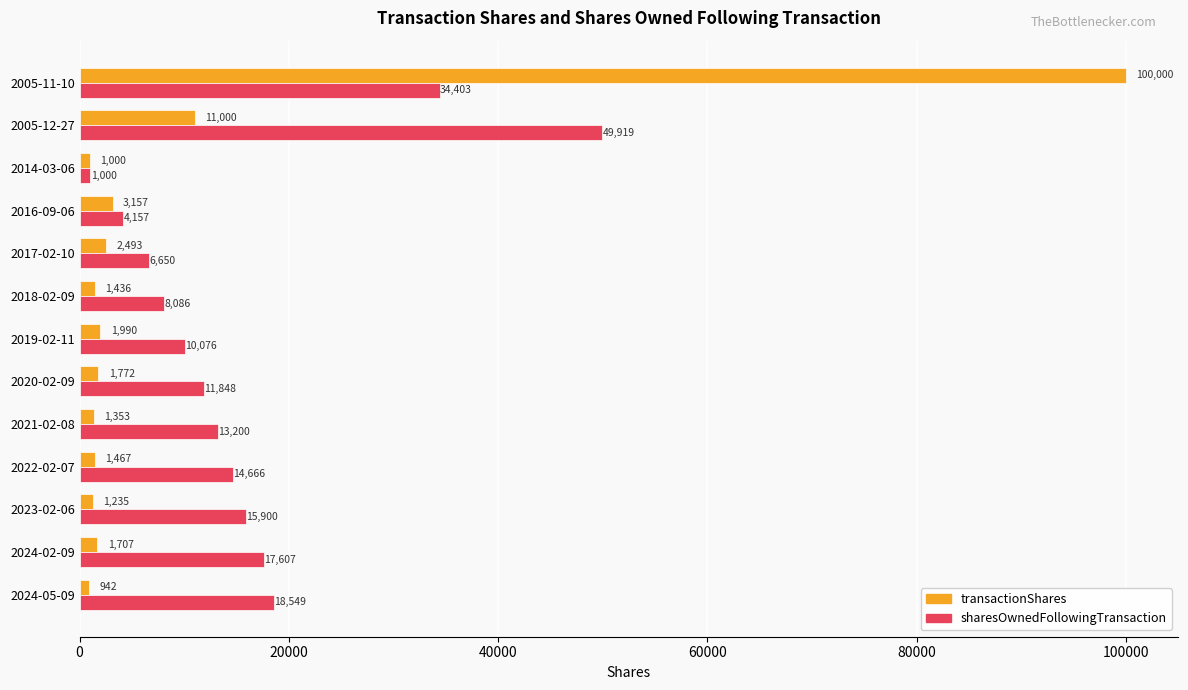

What is the difference between the second highest and second lowest values in the transactionShares series?

10000